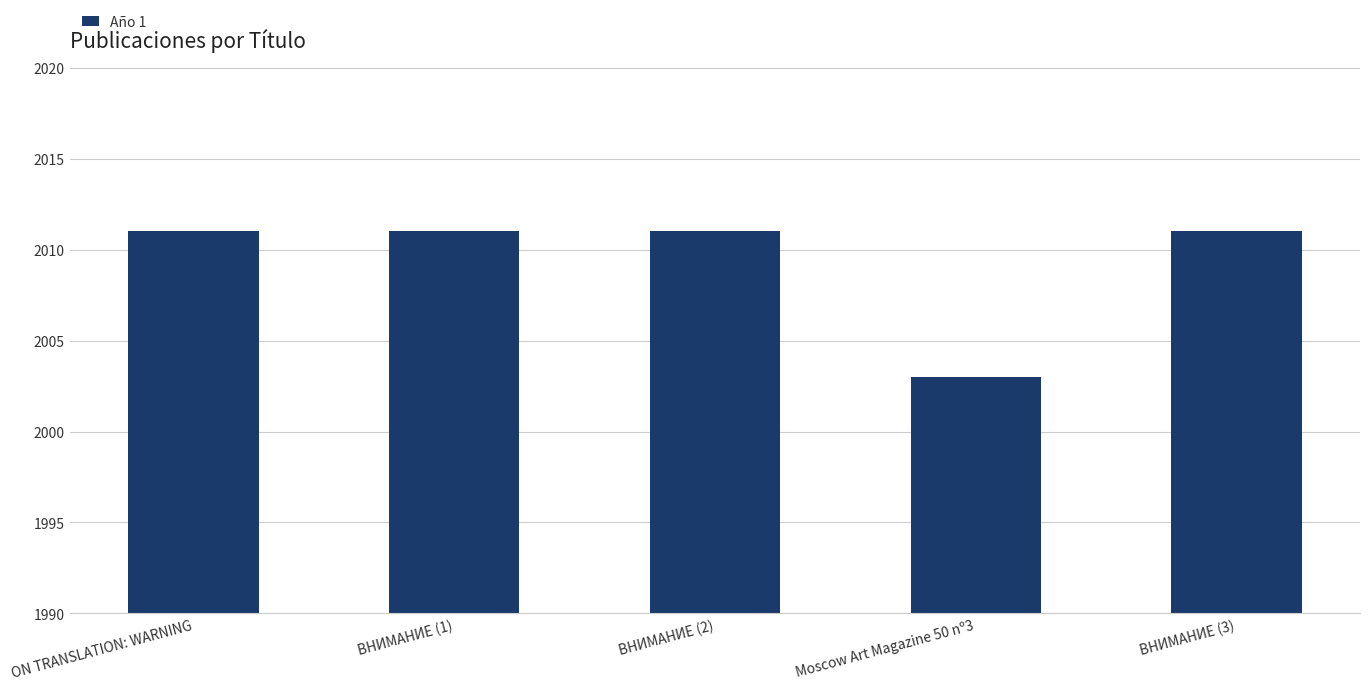

What is the average value?

2009